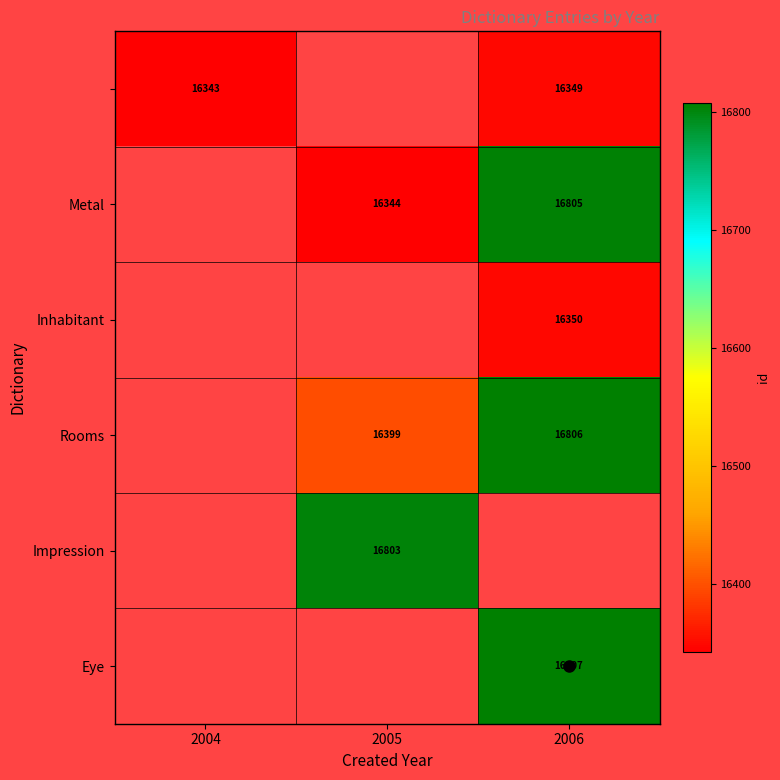

The value of Rooms at 2005 is 16399. True or false?

True